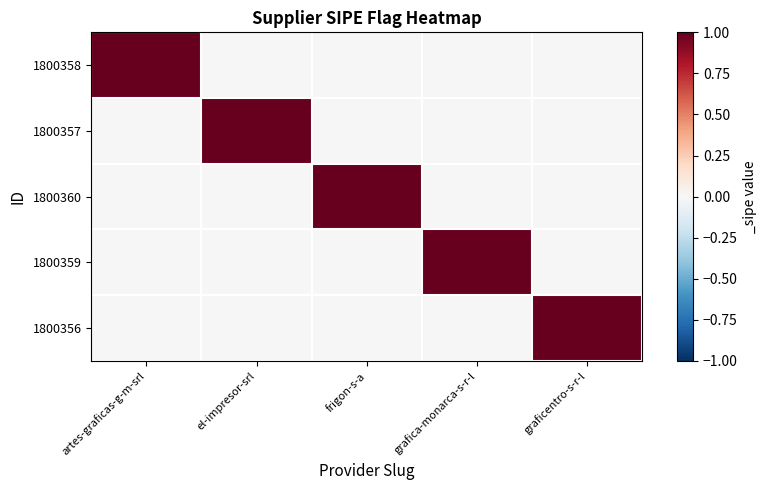

Which label corresponds to the smallest value in the chart?

el-impresor-srl